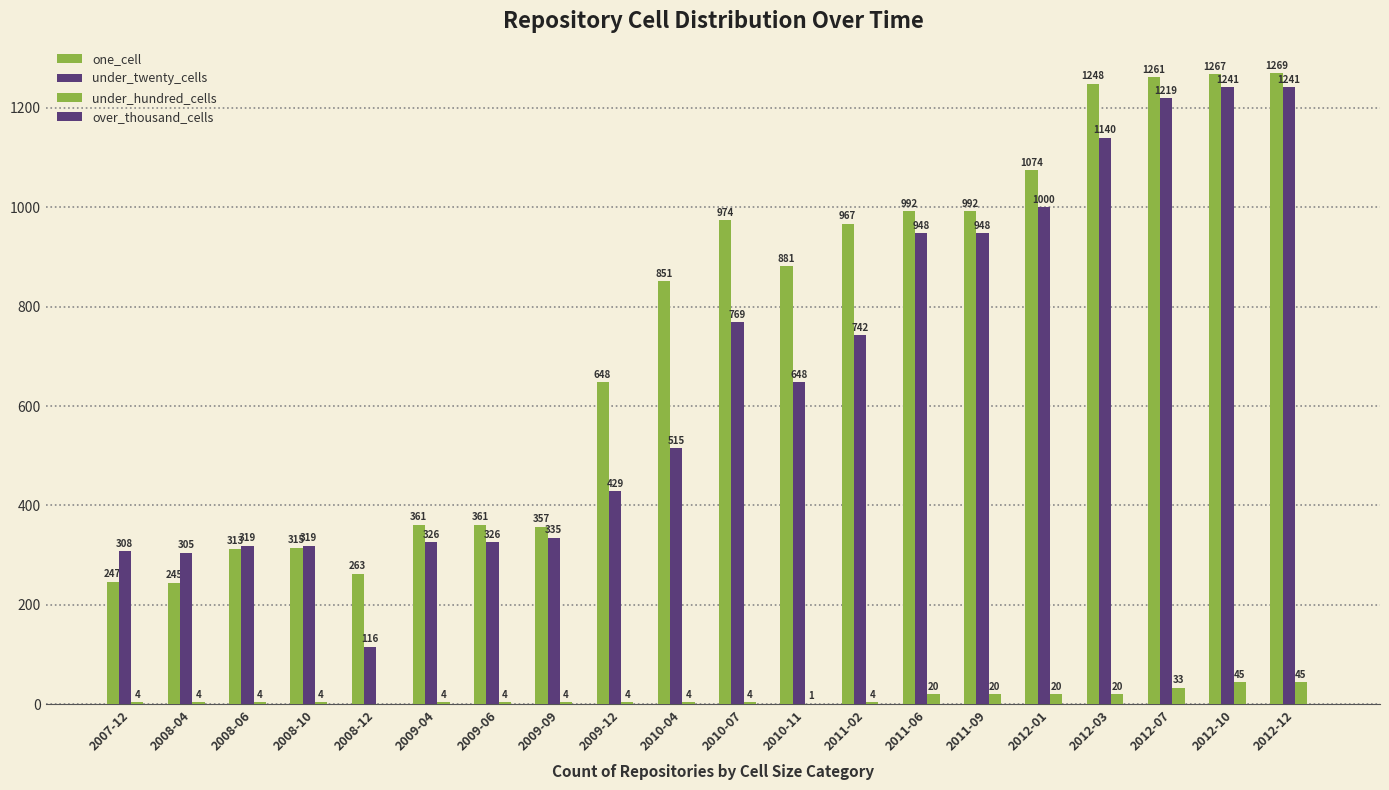

Where is under_twenty_cells nearest to the value 678?

2010-11